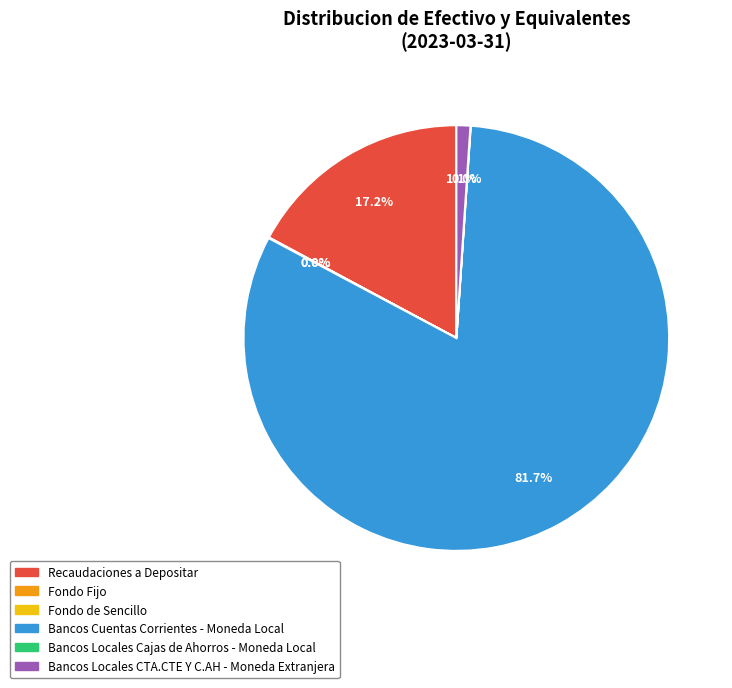

What is the largest slice in the pie chart?

Bancos Cuentas Corrientes - Moneda Local